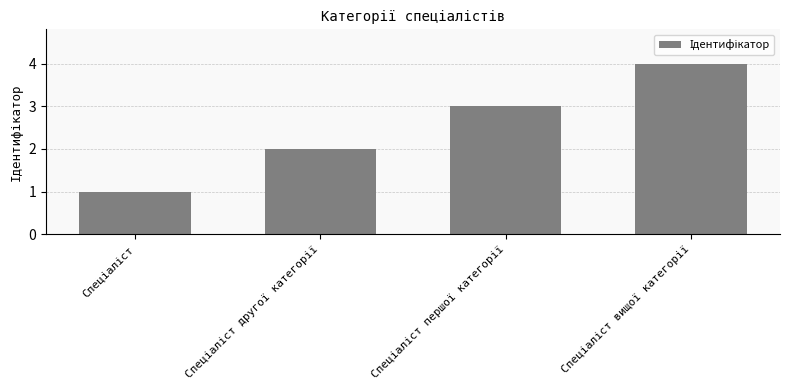

What is the sum of all values?

10